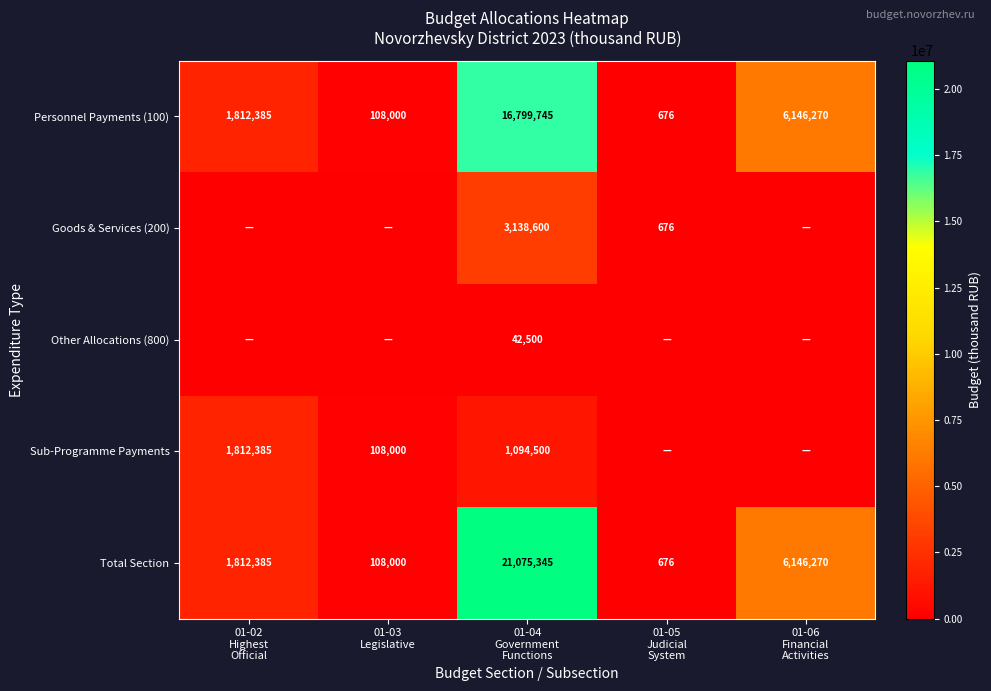

How many values in the Personnel Payments (100) series are below 1812385?

2